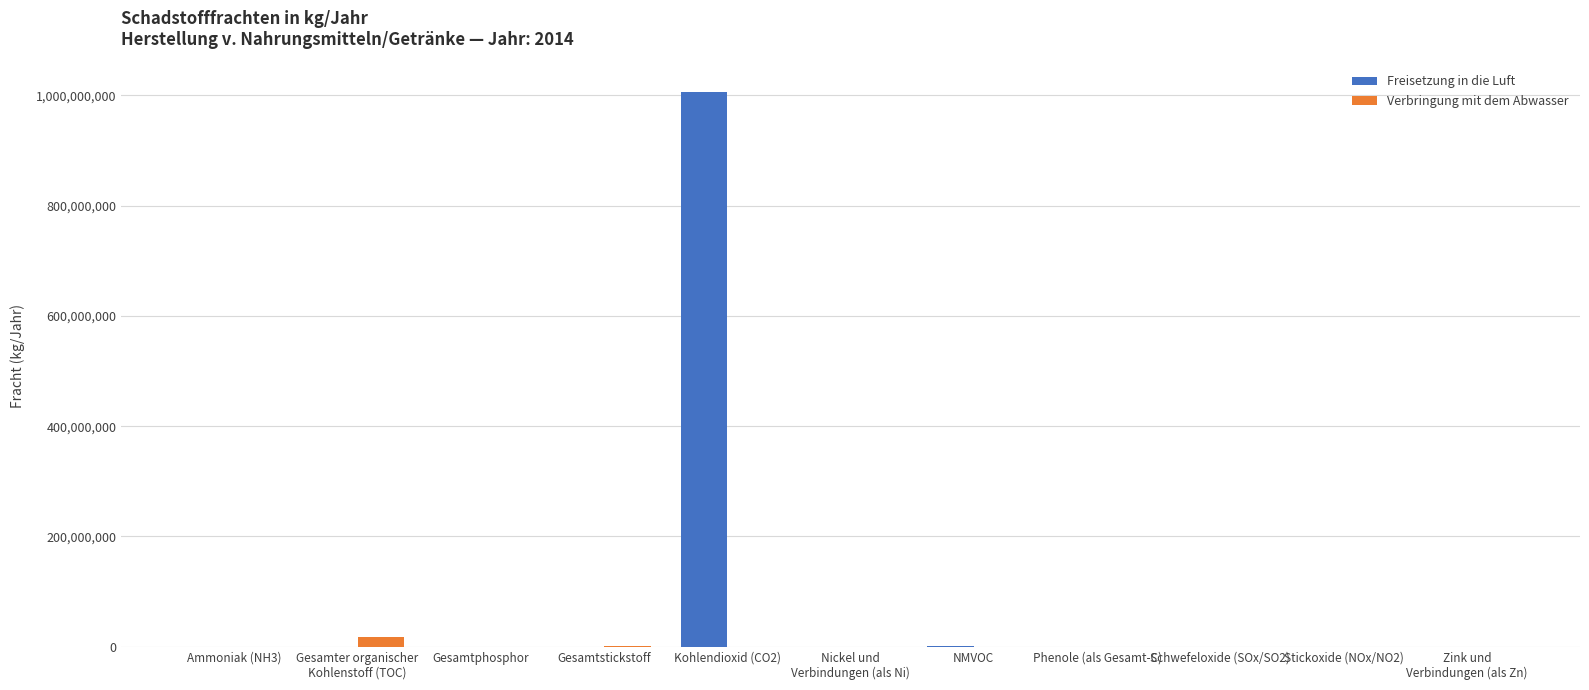

How many groups of bars are there?

11